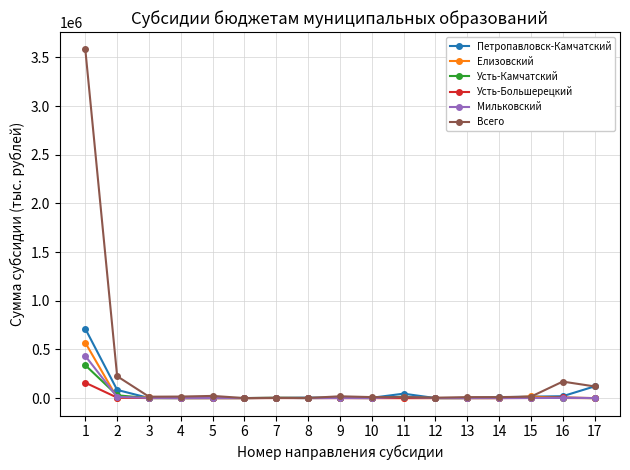

At which label does Усть-Камчатский reach its peak?

1